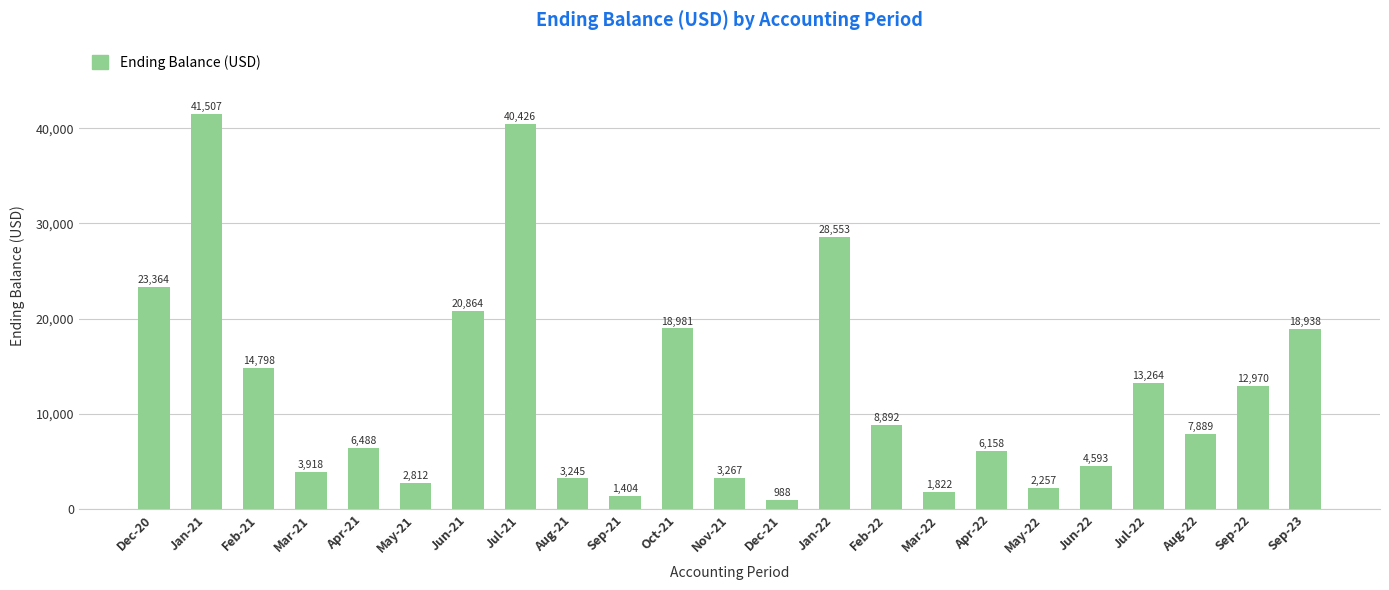

What is the change in value from Jan-21 to Nov-21?

-38239.9